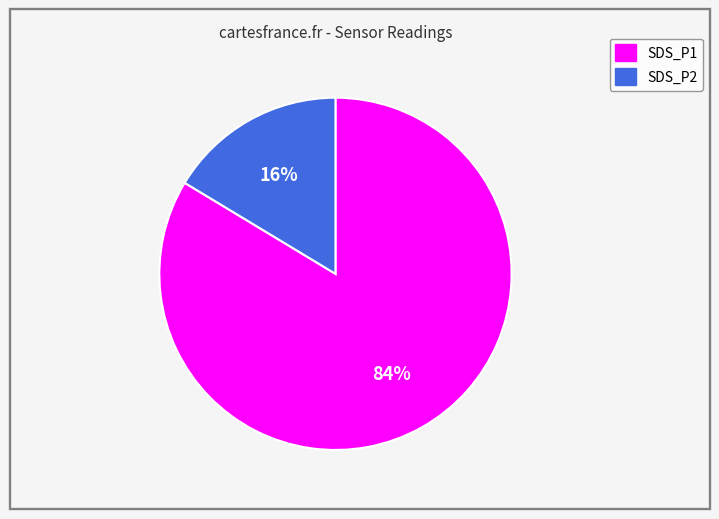

True or false: SDS_P1 accounts for 84% of the total.

True